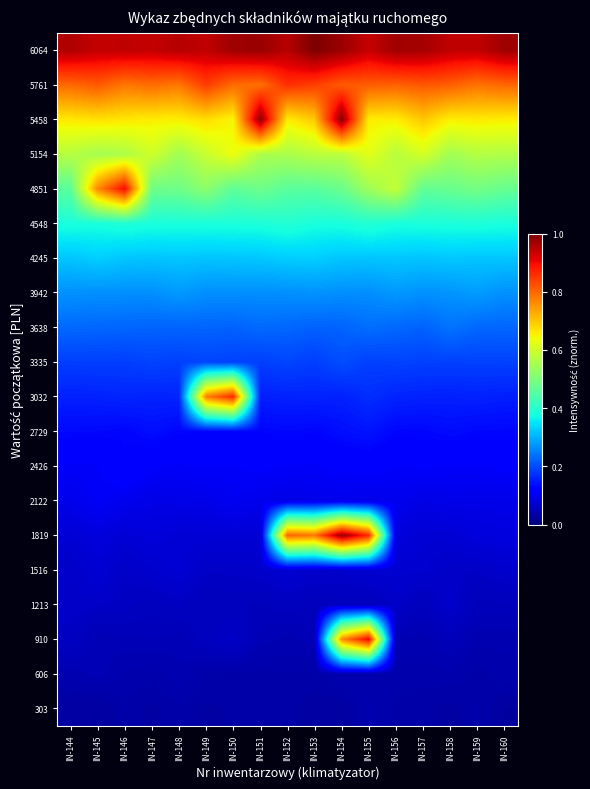

Between IN-144 and IN-157, which is larger?

IN-157